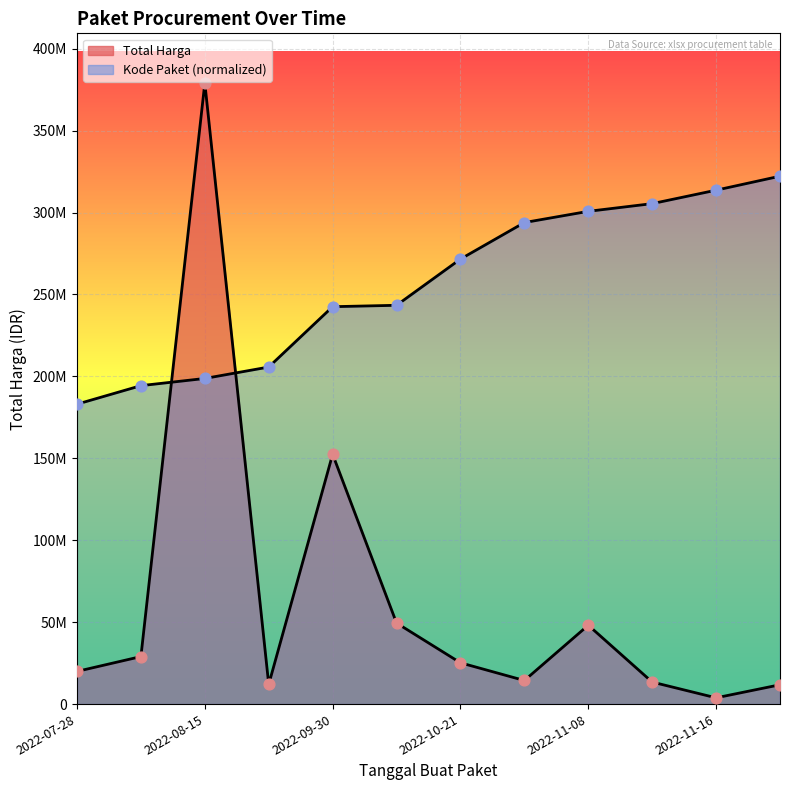

Which series contains the highest Y value?

Total Harga